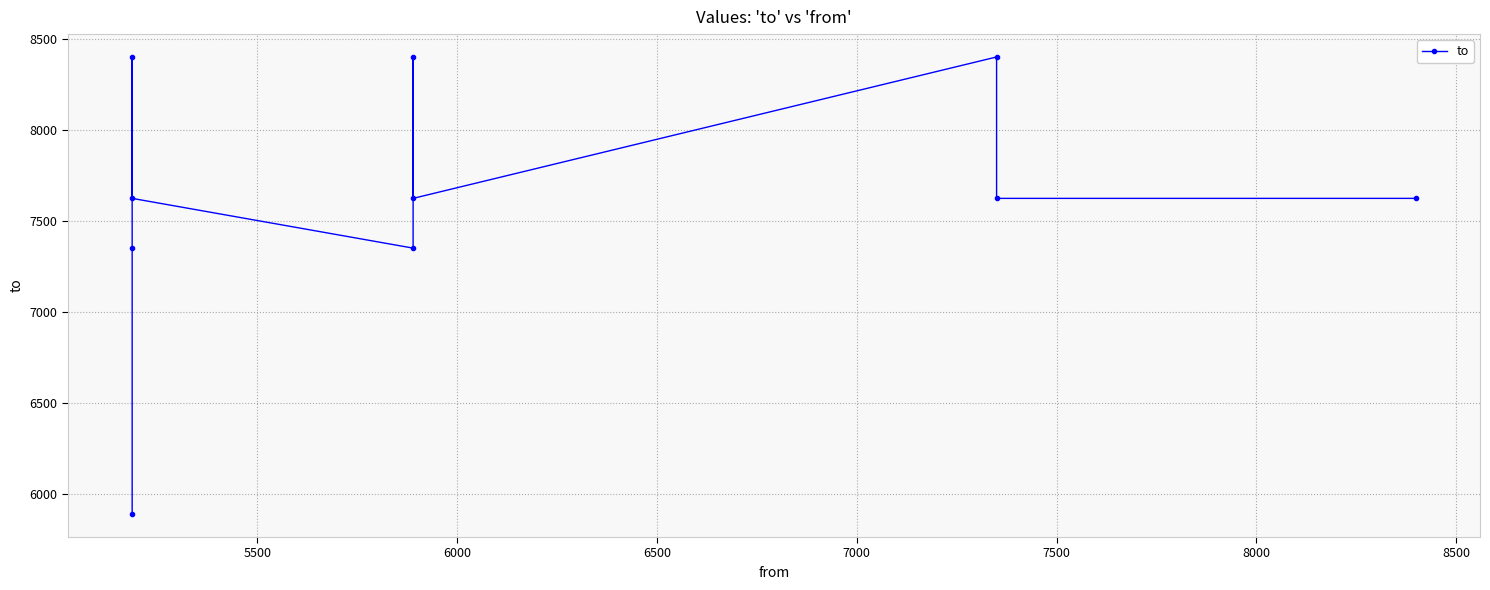

Reading left to right, transcribe all the data shown in this chart.

7623	7623	8399	7623	8399	7350	7623	8399	7350	5890